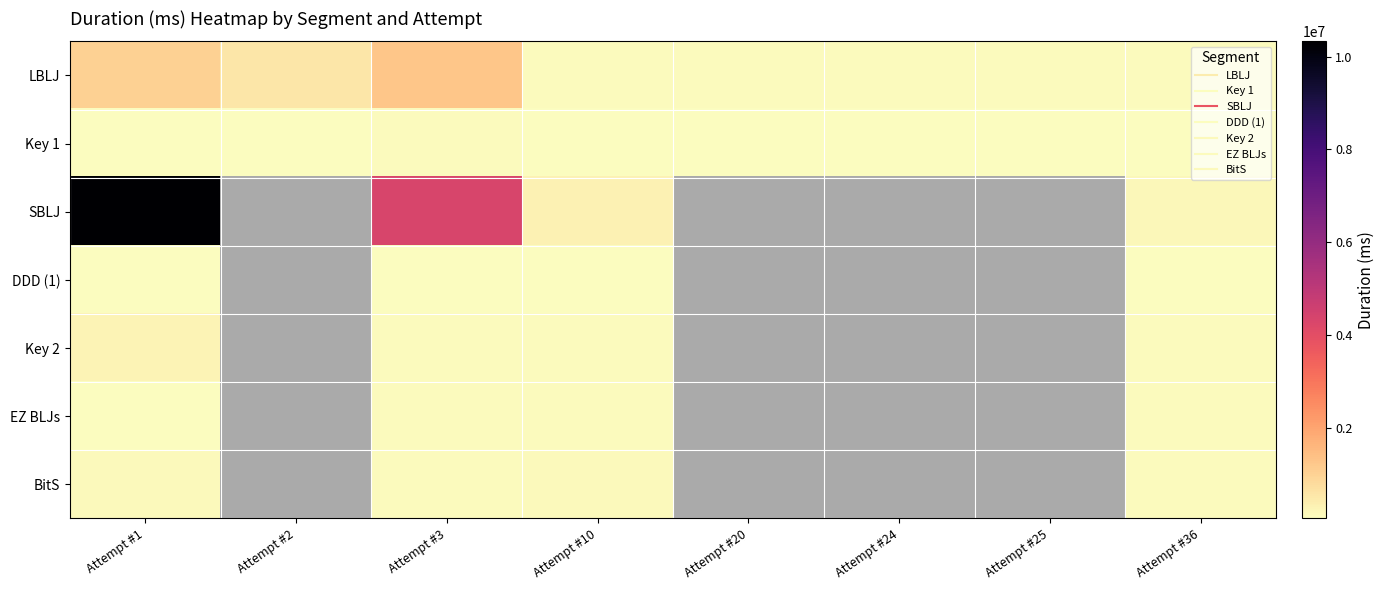

List the series in order of their peak value, highest first.

SBLJ, LBLJ, Key 2, BitS, EZ BLJs, Key 1, DDD (1)